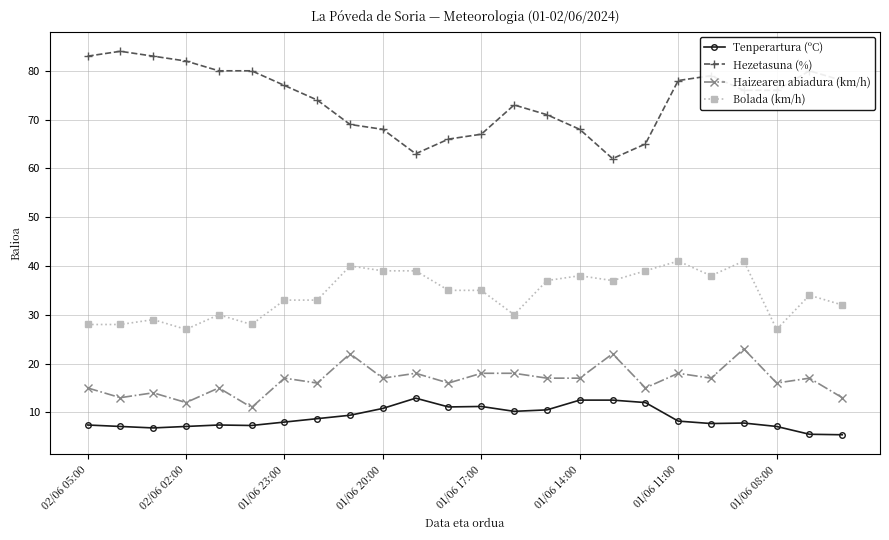

List the series in order of their peak value, lowest first.

Tenperartura (ºC), Haizearen abiadura (km/h), Bolada (km/h), Hezetasuna (%)